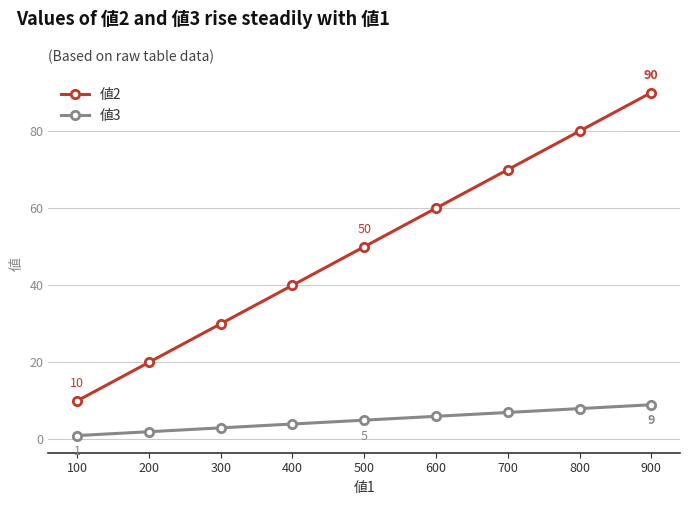

Rank the categories by 値3 value from highest to lowest.

900, 800, 700, 600, 500, 400, 300, 200, 100